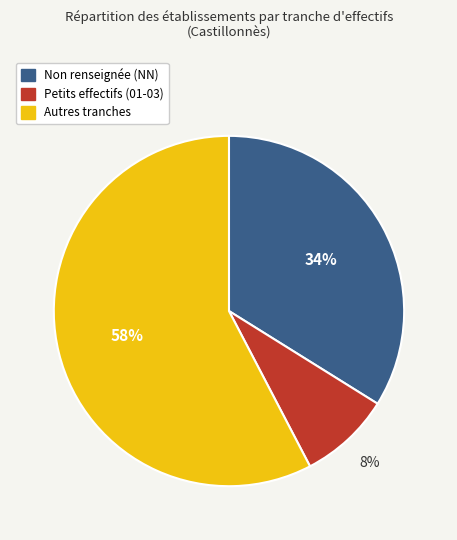

To the nearest percent, what percentage of the pie is Autres tranches?

58%